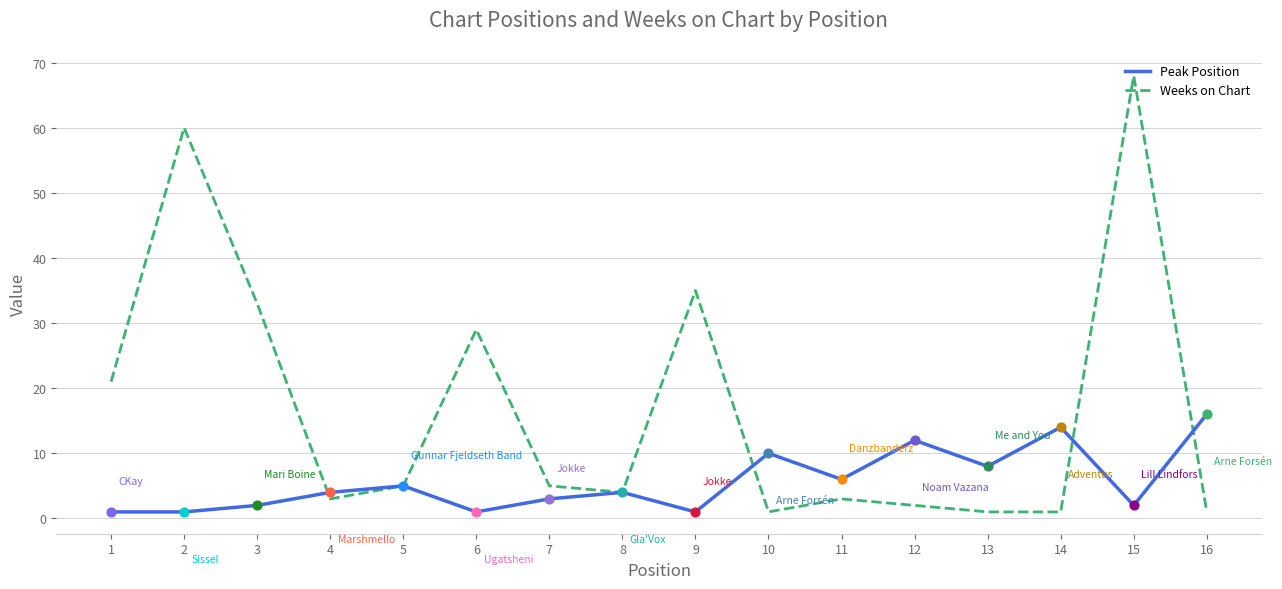

What are all the series names shown in the legend?

Peak Position, Weeks on Chart